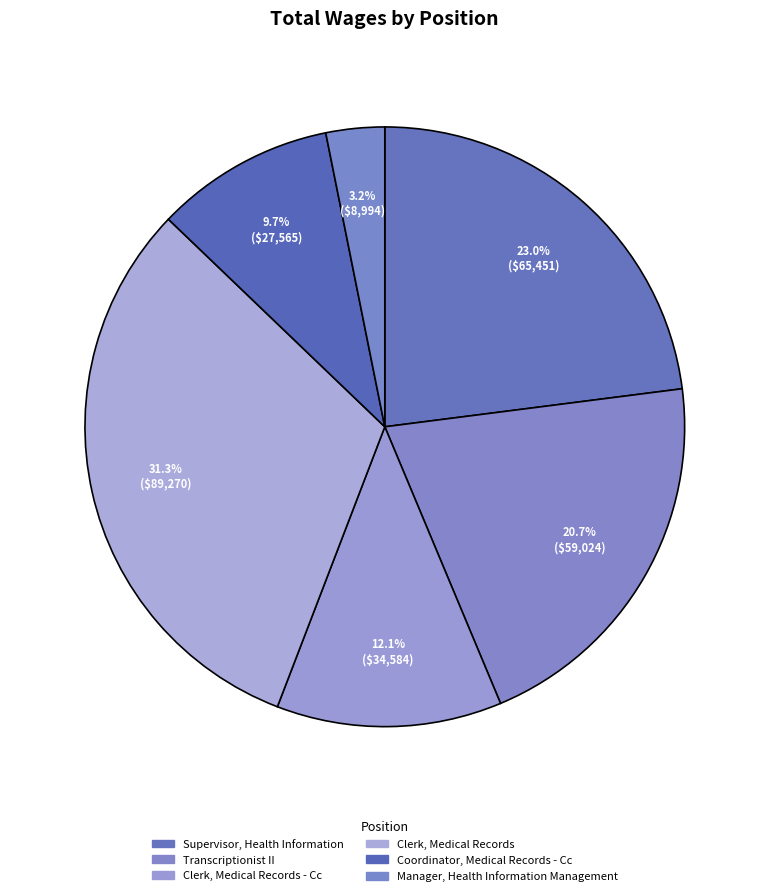

How many segments does this pie chart have?

6